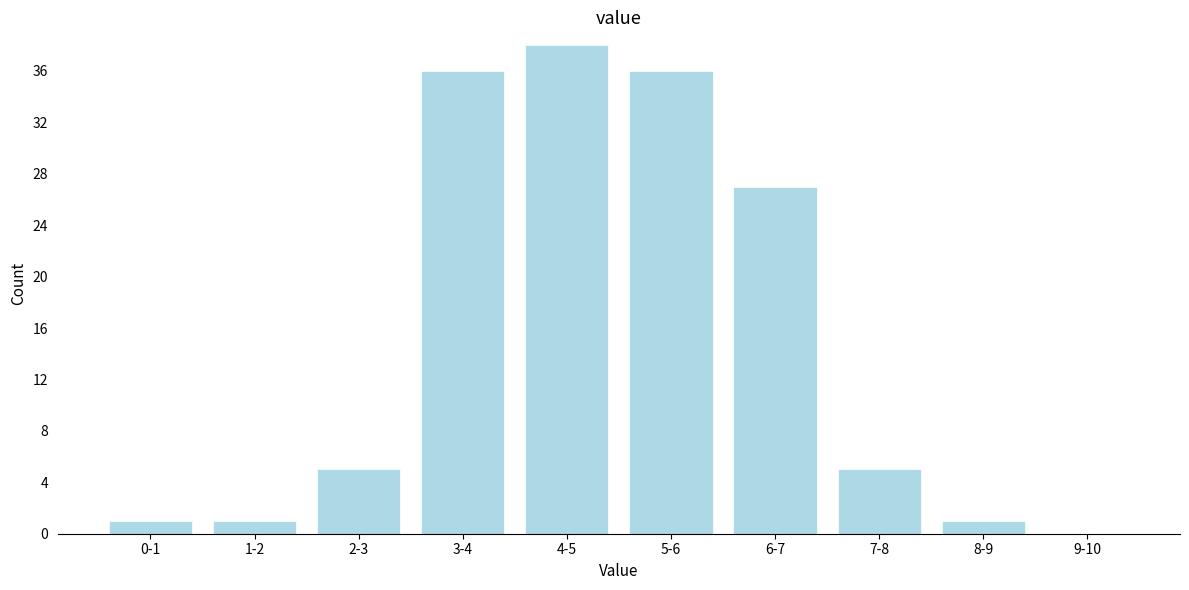

Reading left to right, extract all data points from this chart.

0-1=1	1-2=1	2-3=5	3-4=36	4-5=38	5-6=36	6-7=27	7-8=5	8-9=1	9-10=0